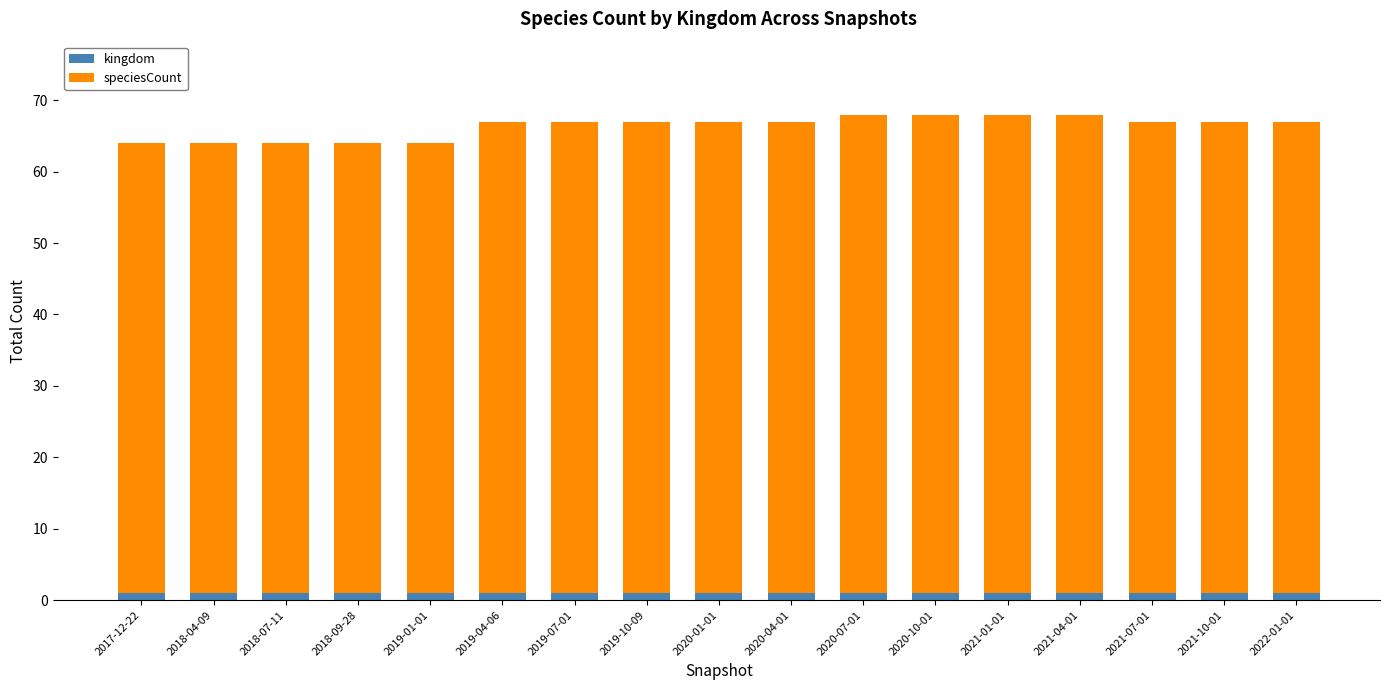

True or false: kingdom has a value of 1 at 2017-12-22.

True